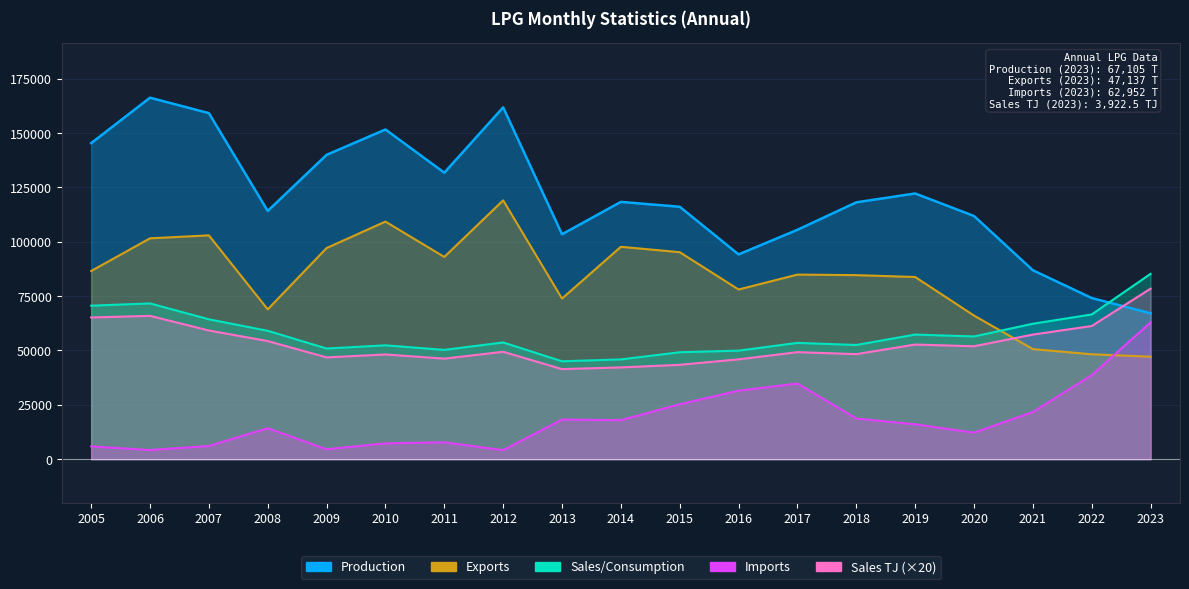

Is it true that Sales/Consumption equals 52365.0 at 2010?

True